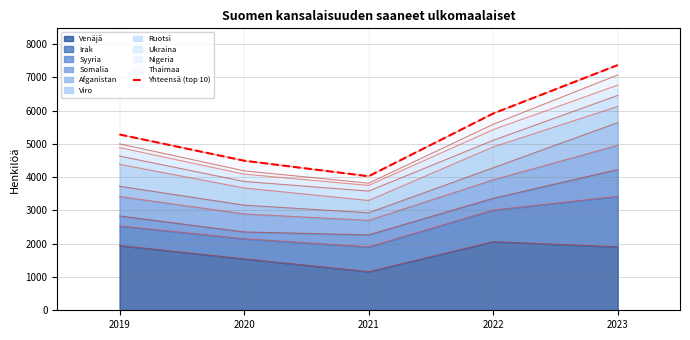

What is the change in value from 2019 to 2023?

+2085